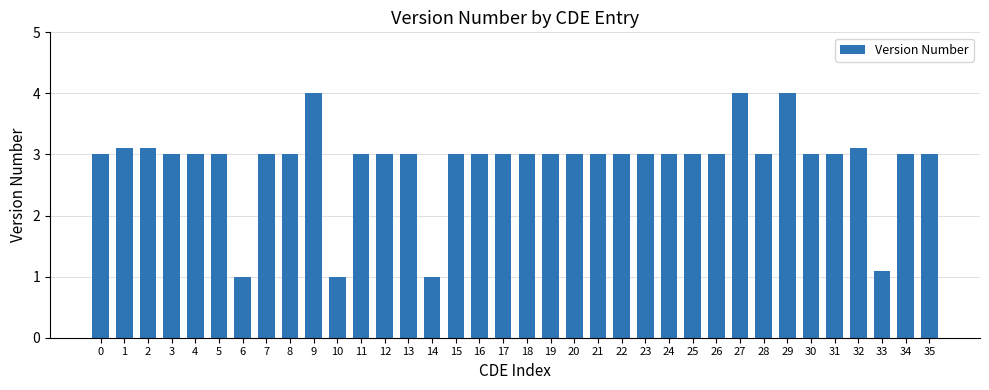

What is the maximum value shown in the chart?

4.0